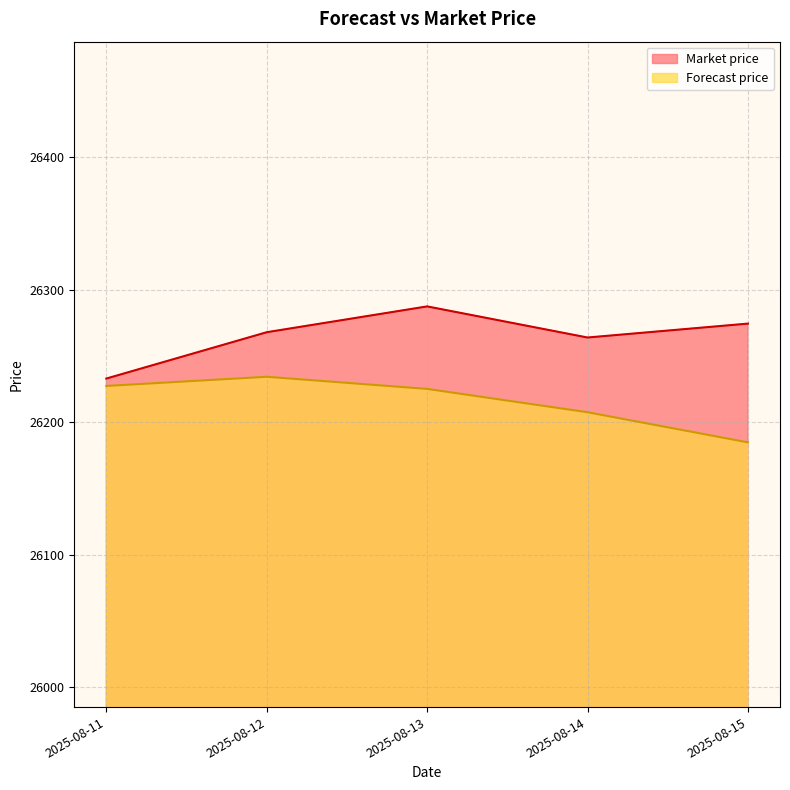

The value of Market price at 2025-08-14 is 26264.0. True or false?

True